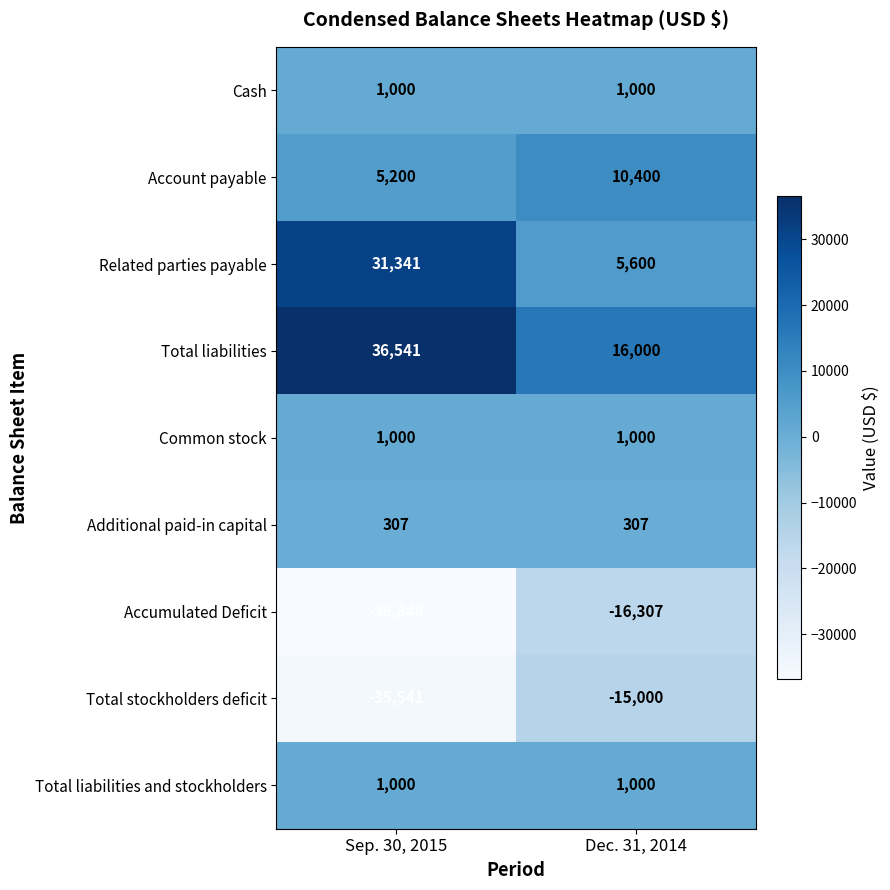

What is the total value across all series at Sep. 30, 2015?

4000